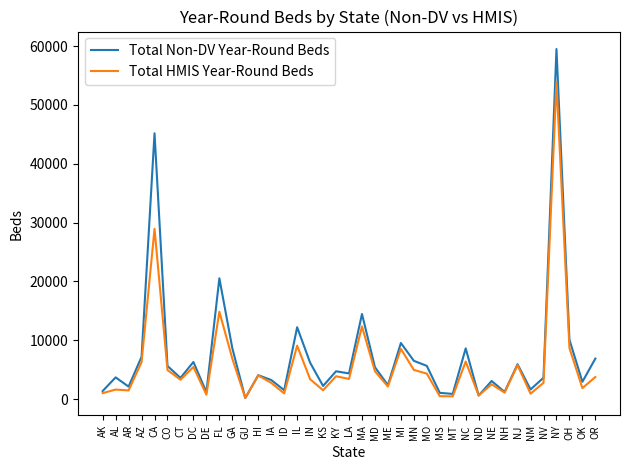

Does the chart have visible grid lines?

No